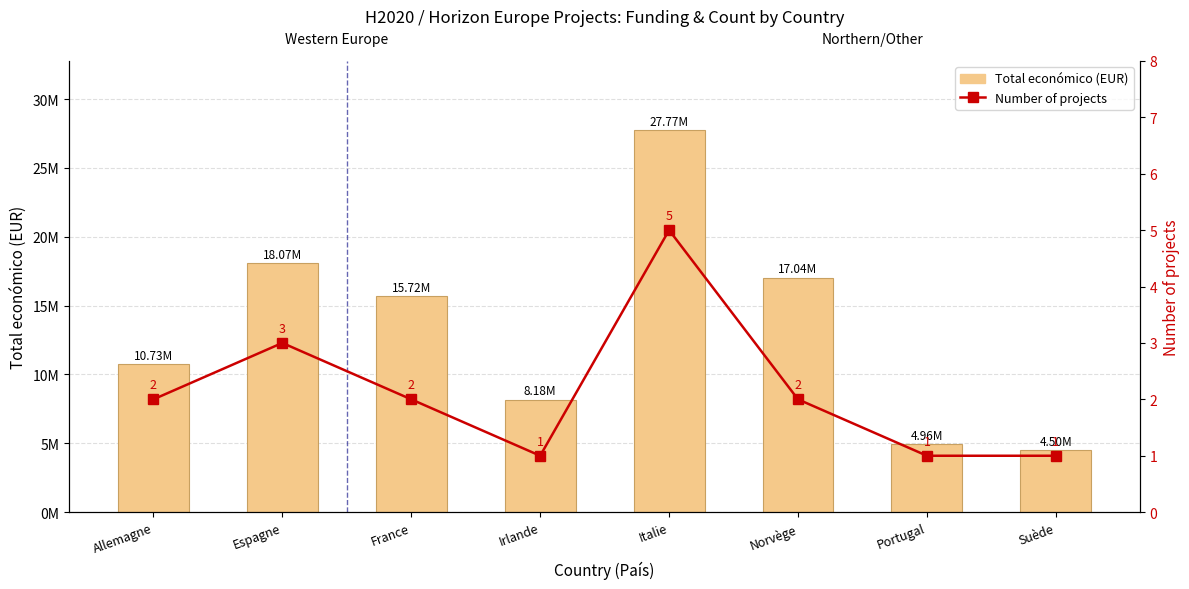

Rank the series by their average value, from lowest to highest.

Number of projects, Total económico (EUR)